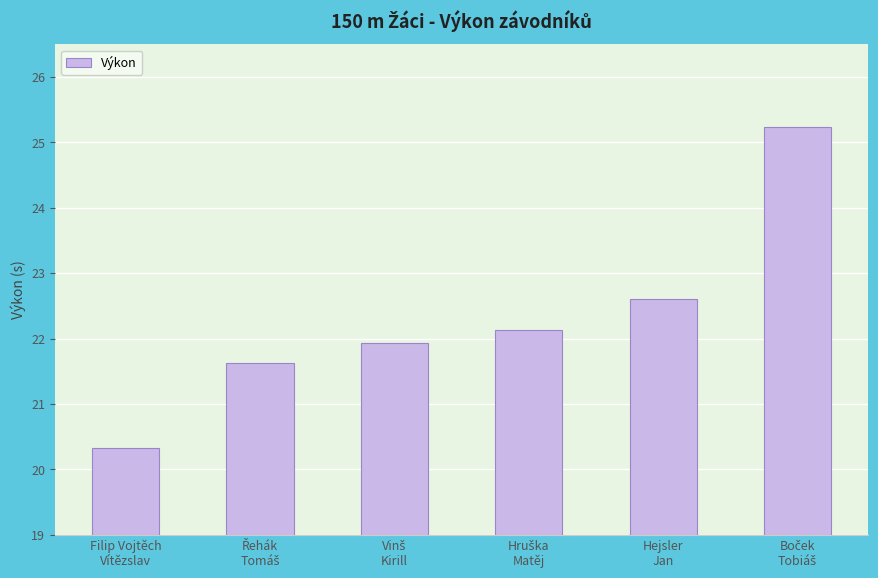

What is the minimum value shown in the chart?

20.3